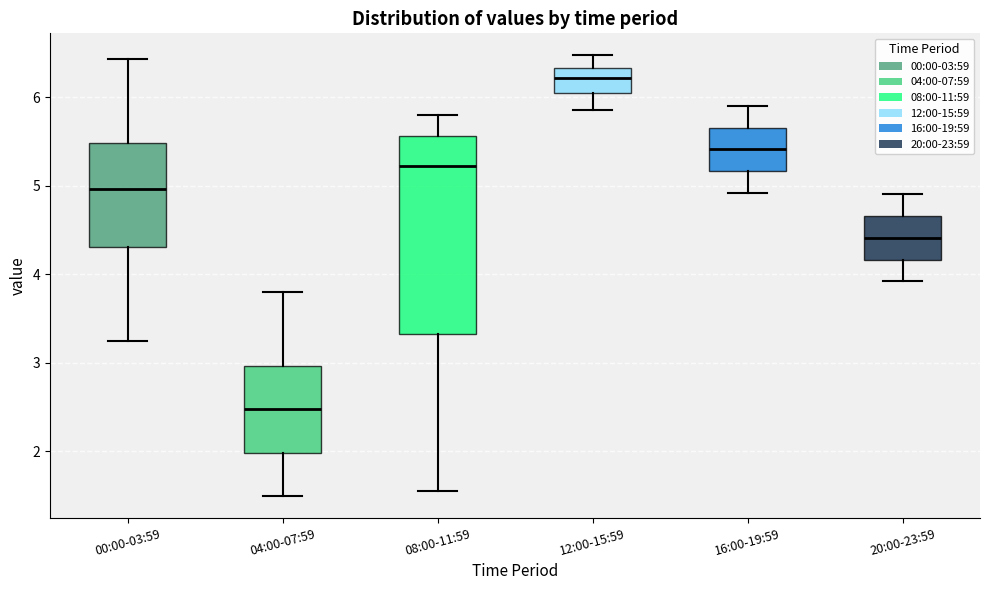

Where is the lower edge of the box for 20:00-23:59 on the y-axis? The values are not printed on the chart, so give them approximately, as read against the axis.

4.2